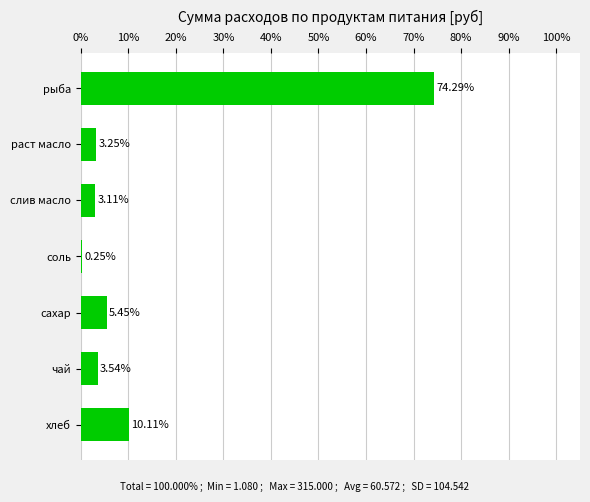

Where is the data nearest to the value 37?

хлеб